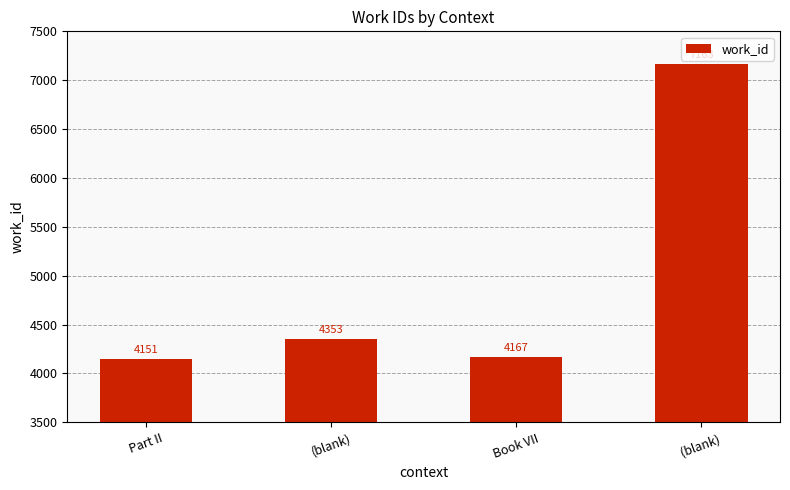

What is the difference between the second highest and second lowest values?

186